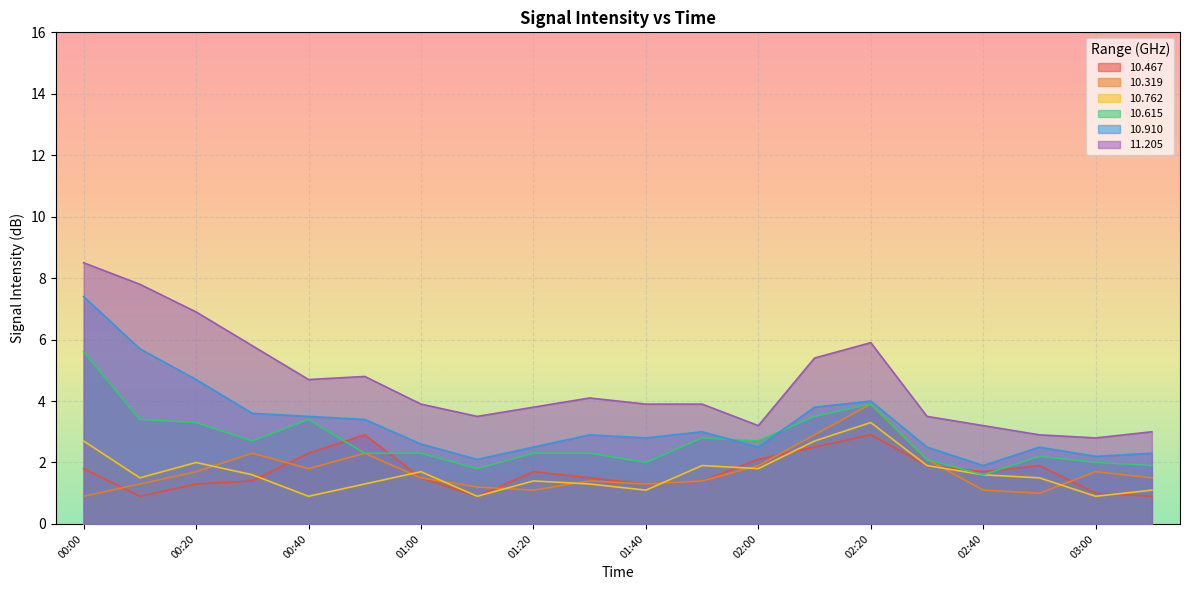

Which series has the widest spread of values?

11.205